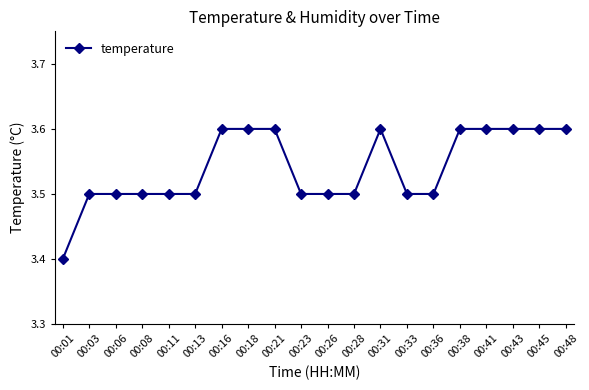

Reading left to right, what are all the values shown in this chart?

00:01=3.4	00:03=3.5	00:06=3.5	00:08=3.5	00:11=3.5	00:13=3.5	00:16=3.6	00:18=3.6	00:21=3.6	00:23=3.5	00:26=3.5	00:28=3.5	00:31=3.6	00:33=3.5	00:36=3.5	00:38=3.6	00:41=3.6	00:43=3.6	00:45=3.6	00:48=3.6